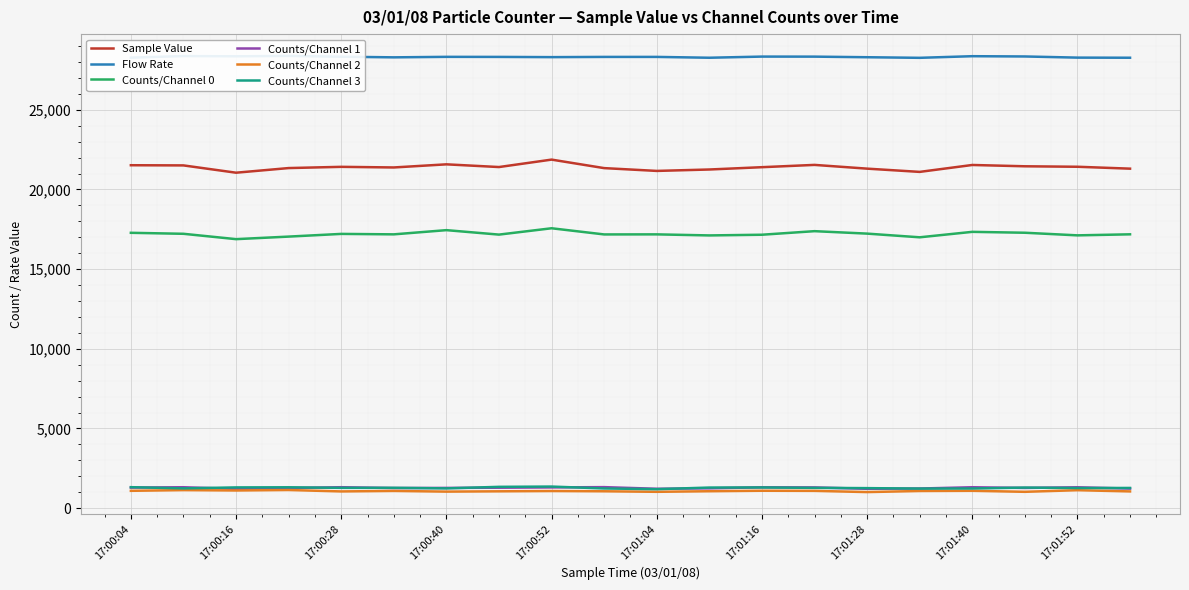

What is the lowest value of the Counts/Channel 2 series?

1007